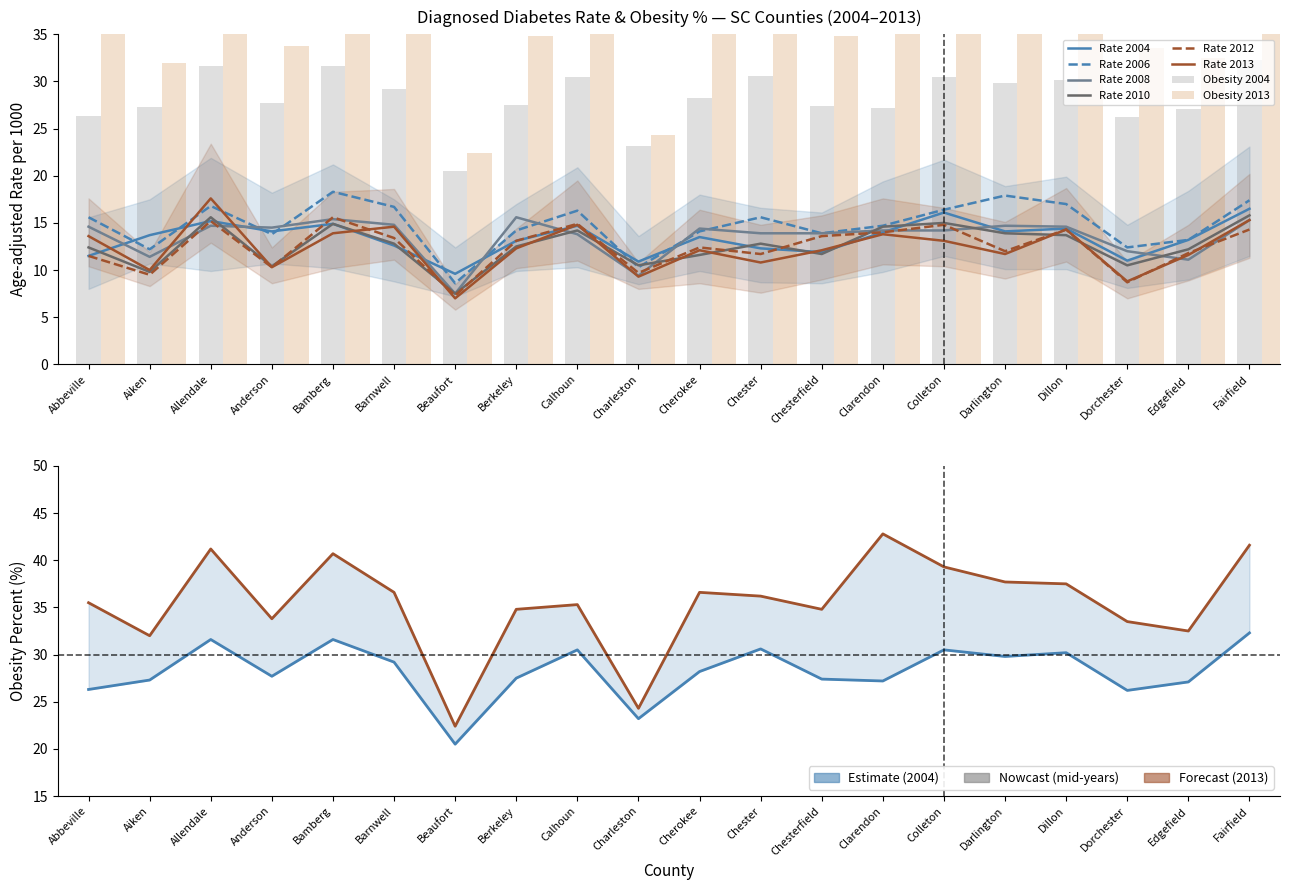

The value of Rate 2013 at Berkeley is 12.3. True or false?

True